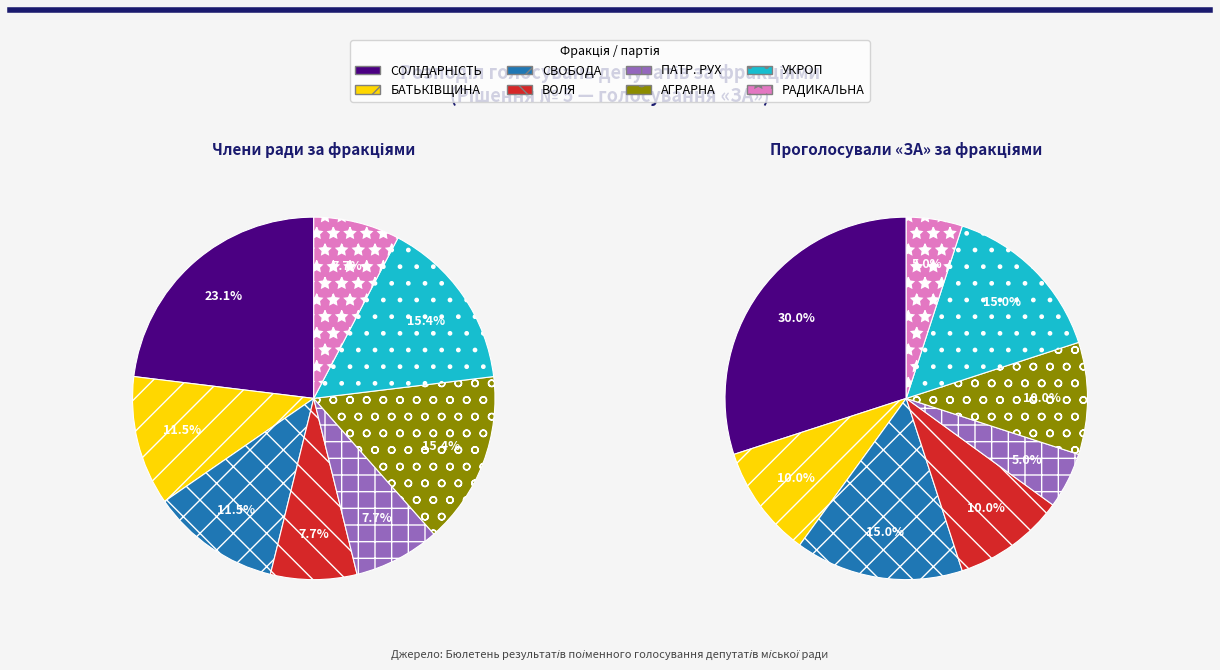

Approximately how many times larger is the value at ВОЛЯ compared to РАДИКАЛЬНА?

1.0